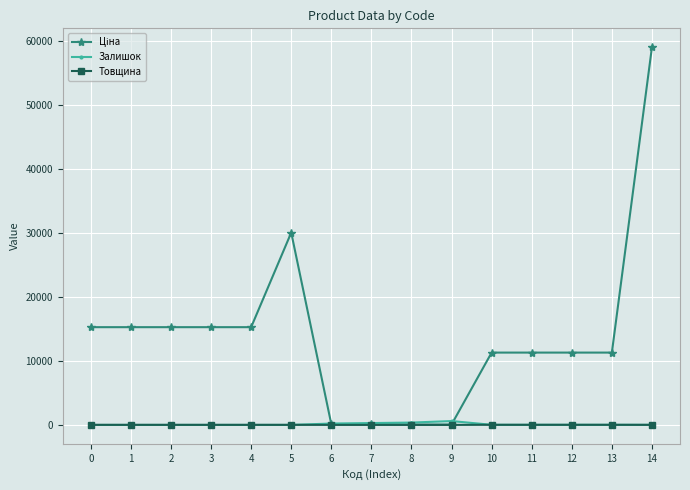

At how many categories does at least one series exceed 44339?

1